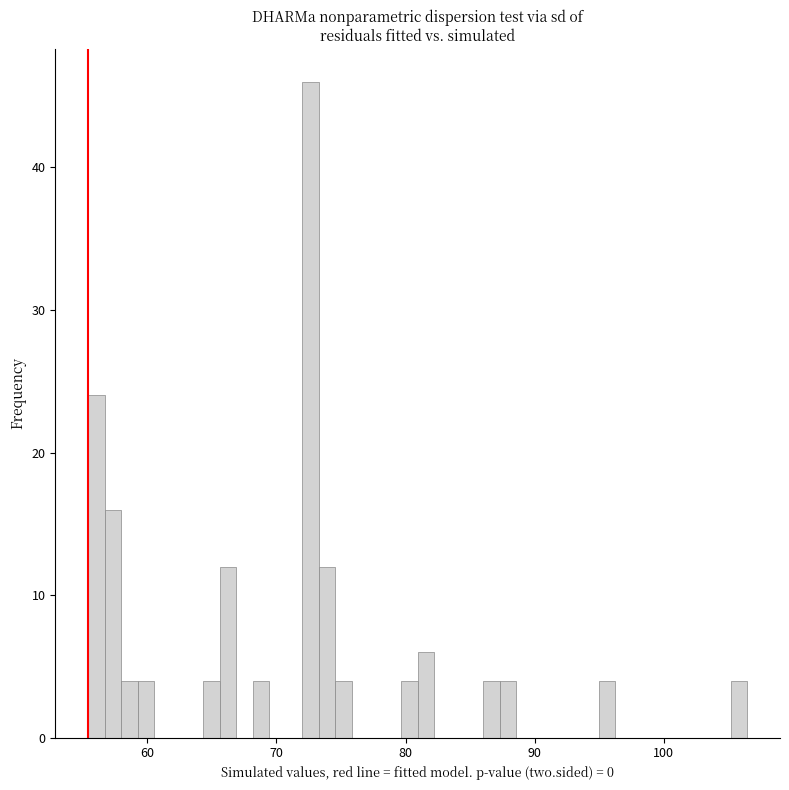

Around what value on the x-axis is the tallest bar? Give the approximate position of its centre, as read against the axis.

73